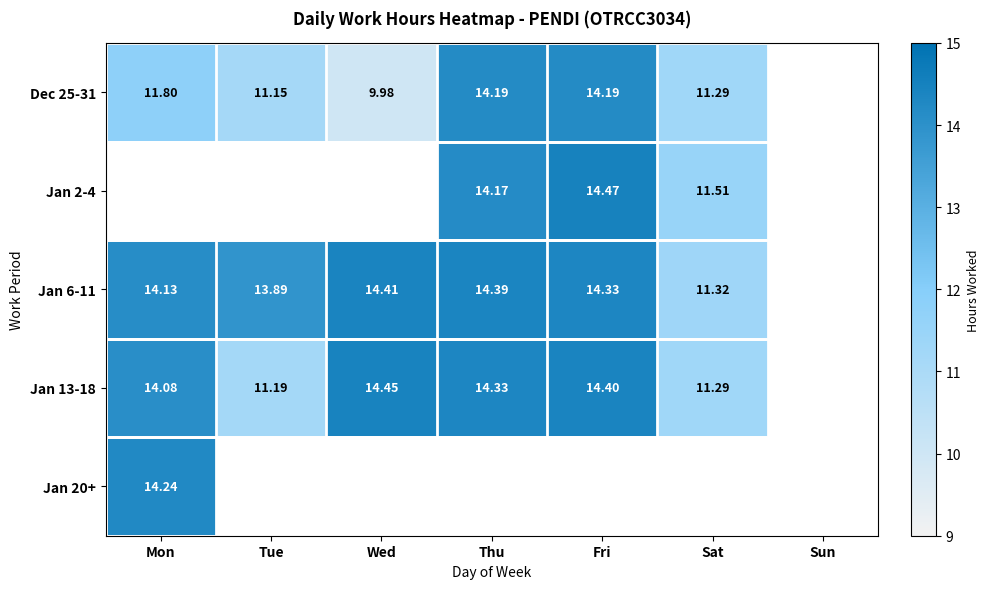

The Dec 25-31 series shows 14.2 at Thu. True or false?

True